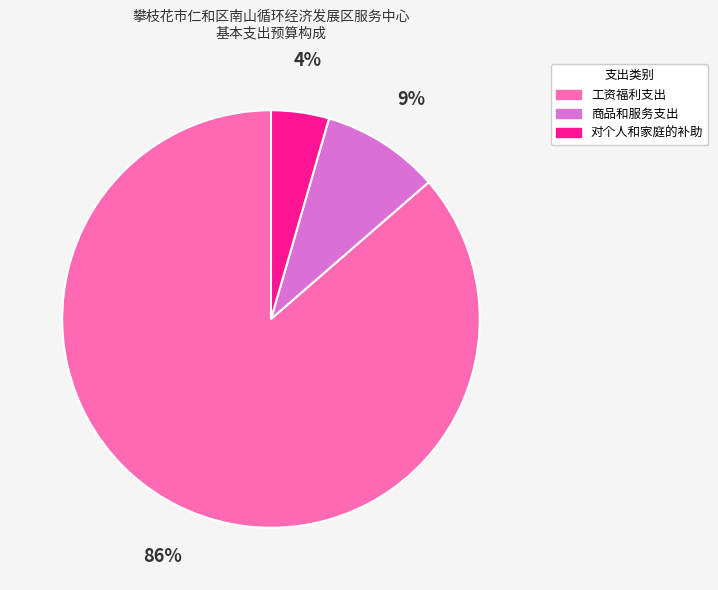

Do 对个人和家庭的补助 and 工资福利支出 together represent more than half of the pie?

Yes